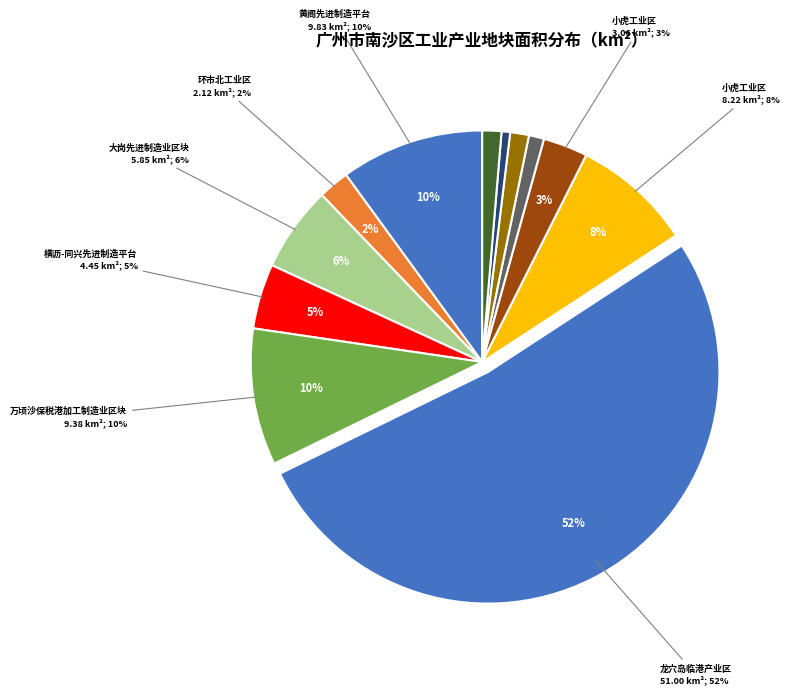

What is the change in value from NS010
横沥-同兴先进制造平台 to NS002
顺河工业区?

-3.4